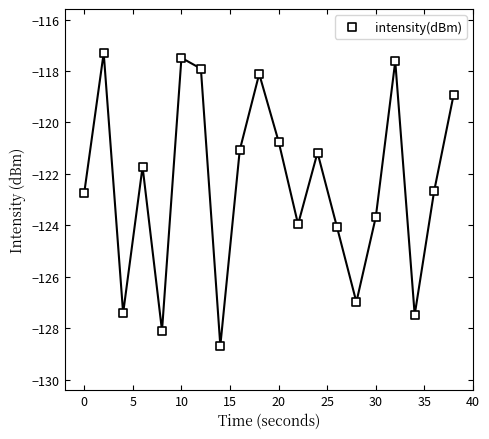

What Y value in the scatter plot is closest to -122?

-121.7